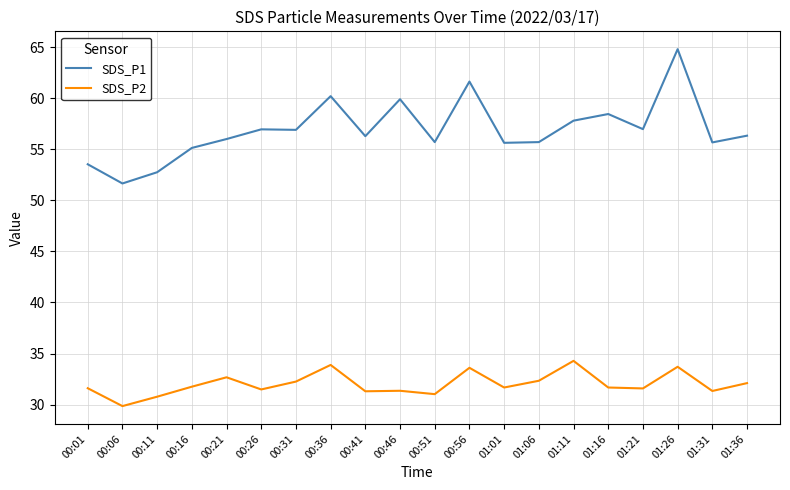

The value of SDS_P1 at 00:01 is 85.2. True or false?

False